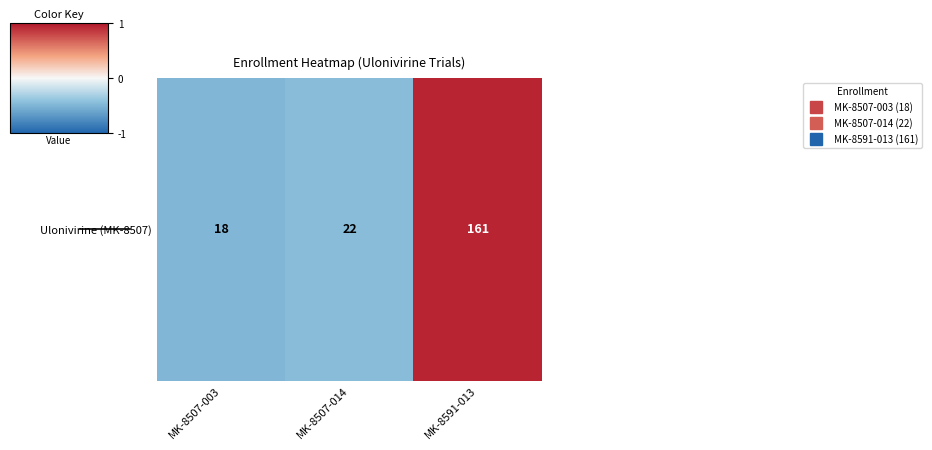

How many values are below zero?

2